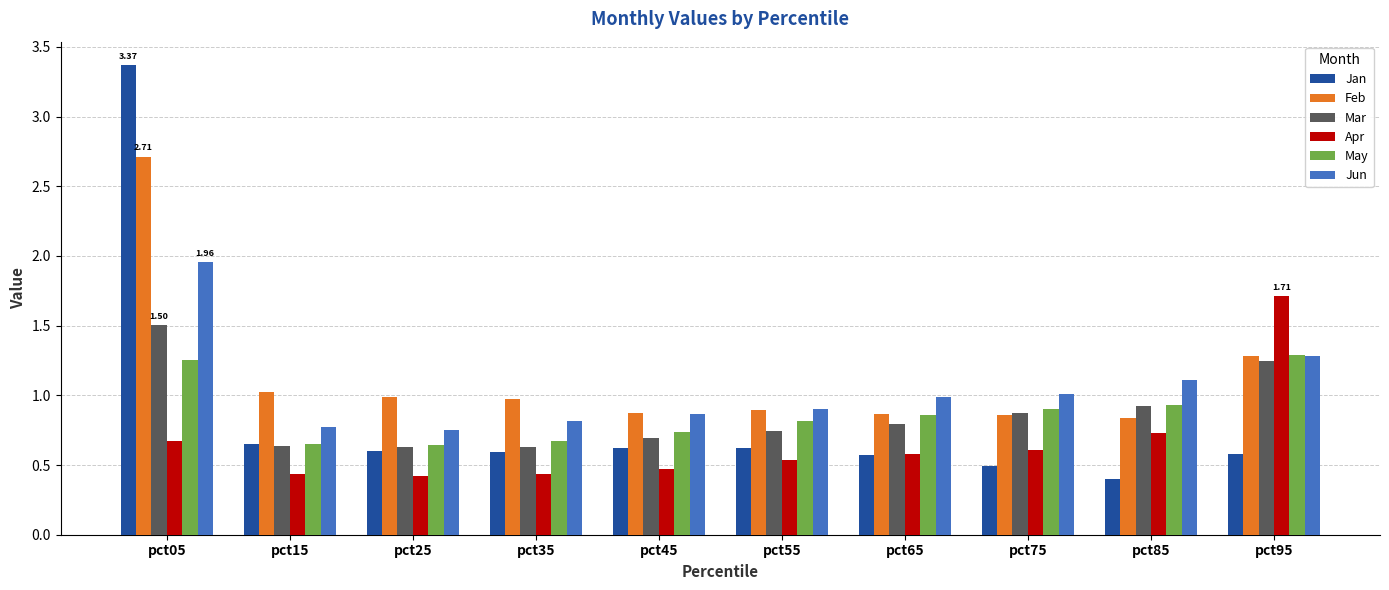

What is the sum of the Jun values at pct75 and pct35?

1.8